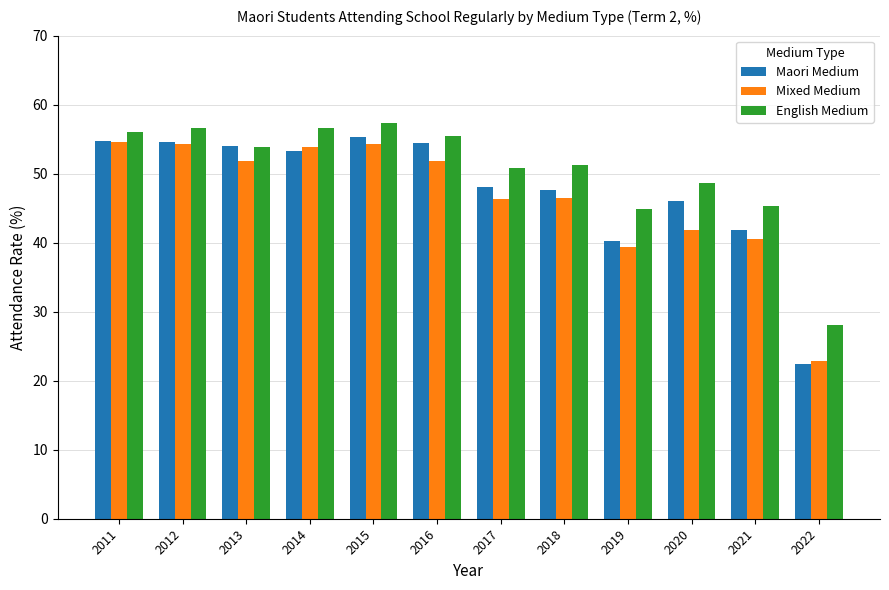

Which label corresponds to the largest value in the chart?

2015